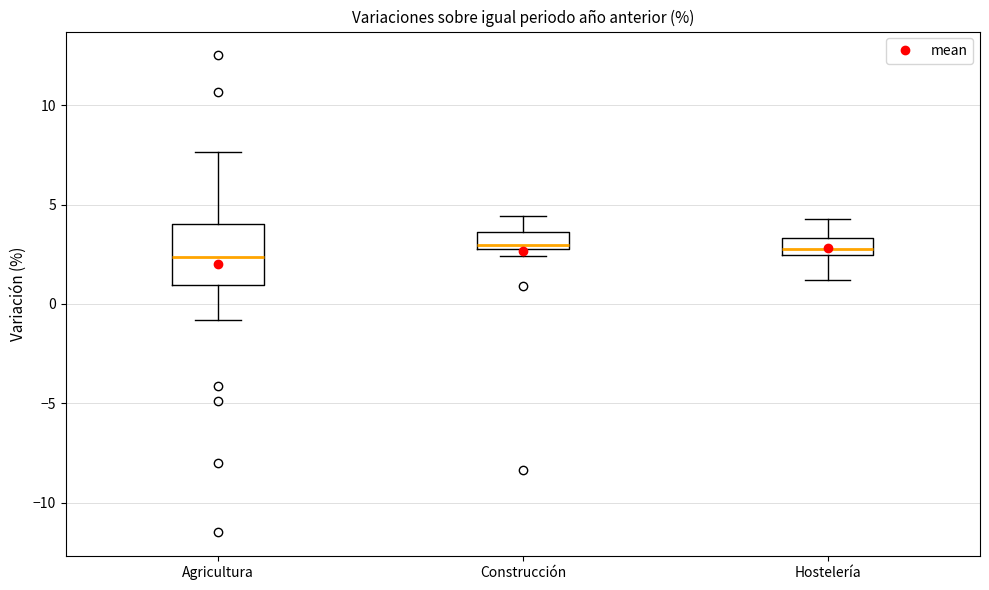

Reading left to right, read every box against the y-axis: the position of its median line, the range the box covers, and the ends of its whiskers. The values are not printed on the chart, so give them approximately, as read against the axis.

Agricultura: median 2.5, box 1.0 to 4.0, whiskers -1.0 to 7.5
Construcción: median 3.0 (just above the box's lower edge), box 3.0 to 3.5, whiskers 2.5 to 4.5
Hostelería: median 3.0, box 2.5 to 3.5, whiskers 1.0 to 4.5